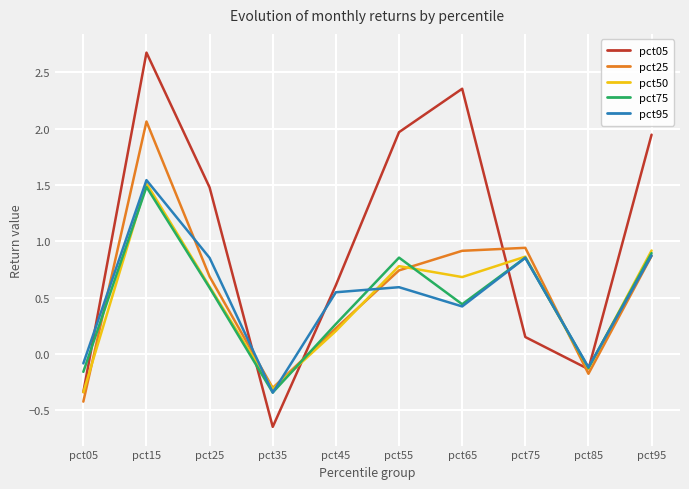

Where is pct50 nearest to the value 0?

pct85